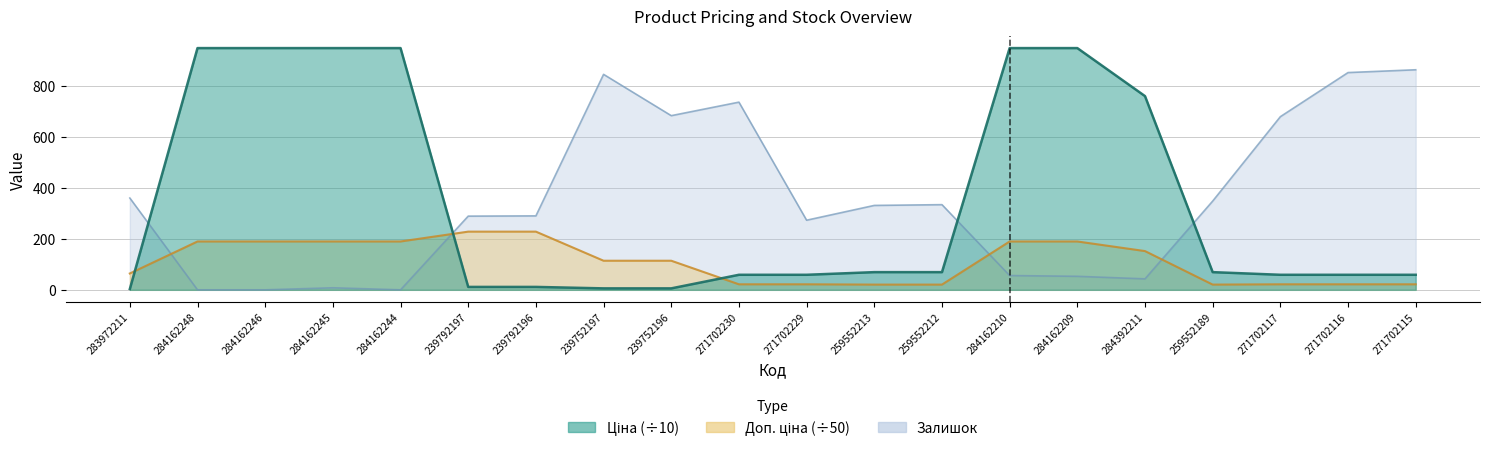

What is the value of the Ціна point at the 2nd from the left?

948.0